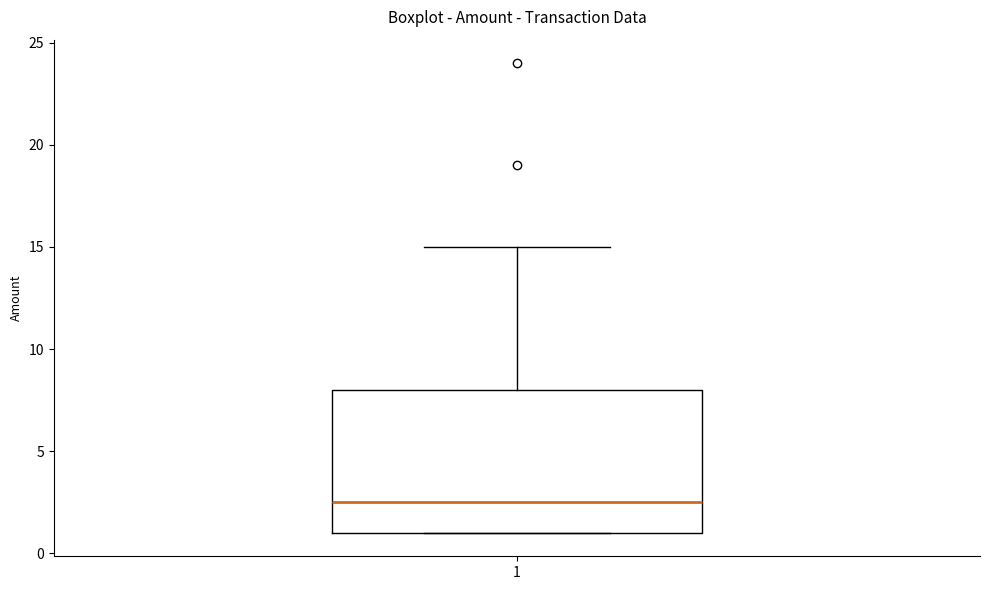

Transcribe this box plot: give where the median line is, the range the box spans, and where the two whiskers end, as read against the y-axis. The values are not printed on the chart, so give them approximately, as read against the axis.

median 2.5, box 1.0 to 8.0, whiskers 1.0 to 15.0